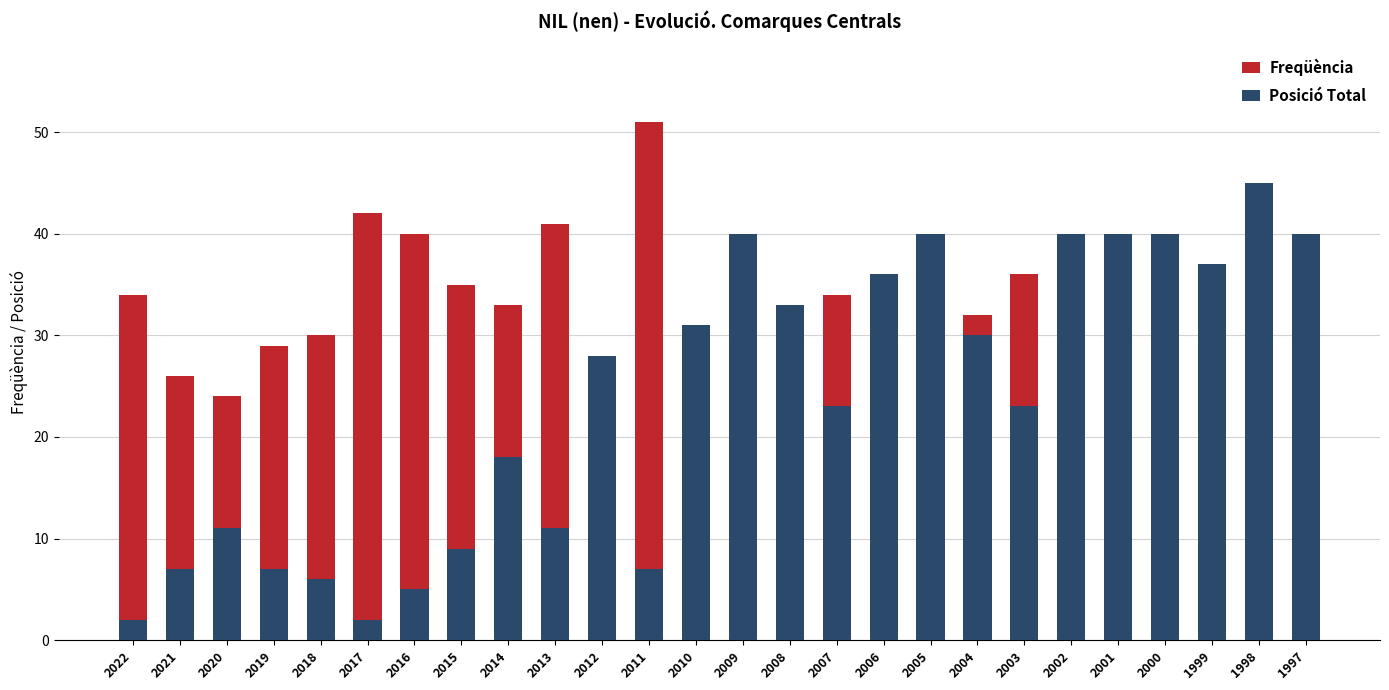

What is the maximum value shown in the chart?

51